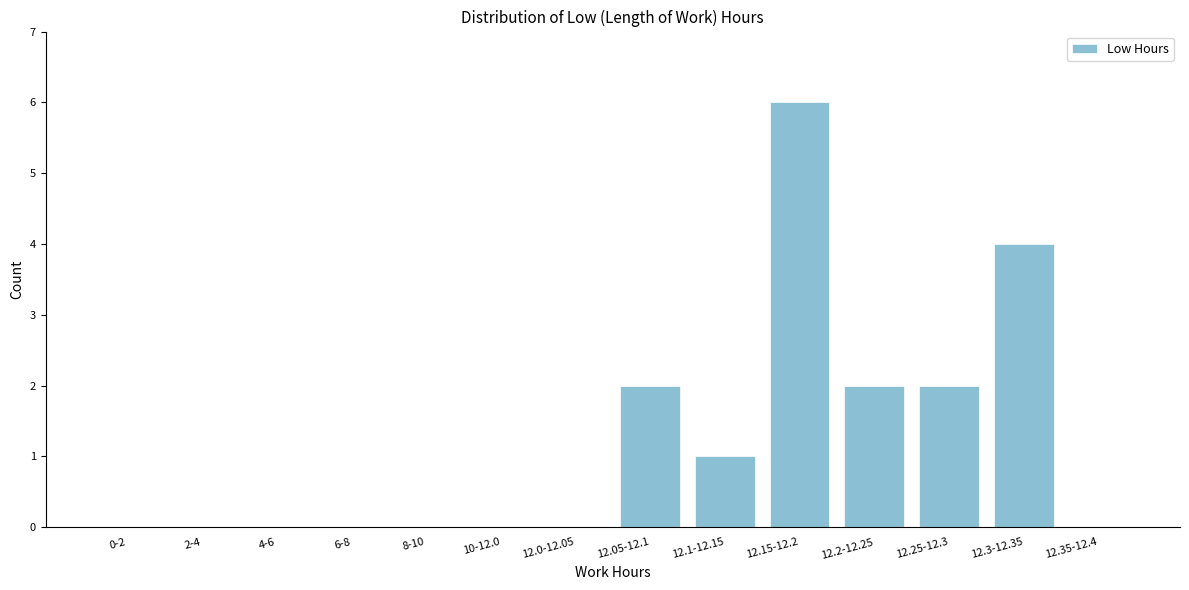

Reading right to left, list all the values displayed in this chart.

12.35-12.4=0	12.3-12.35=4	12.25-12.3=2	12.2-12.25=2	12.15-12.2=6	12.1-12.15=1	12.05-12.1=2	12.0-12.05=0	10-12.0=0	8-10=0	6-8=0	4-6=0	2-4=0	0-2=0